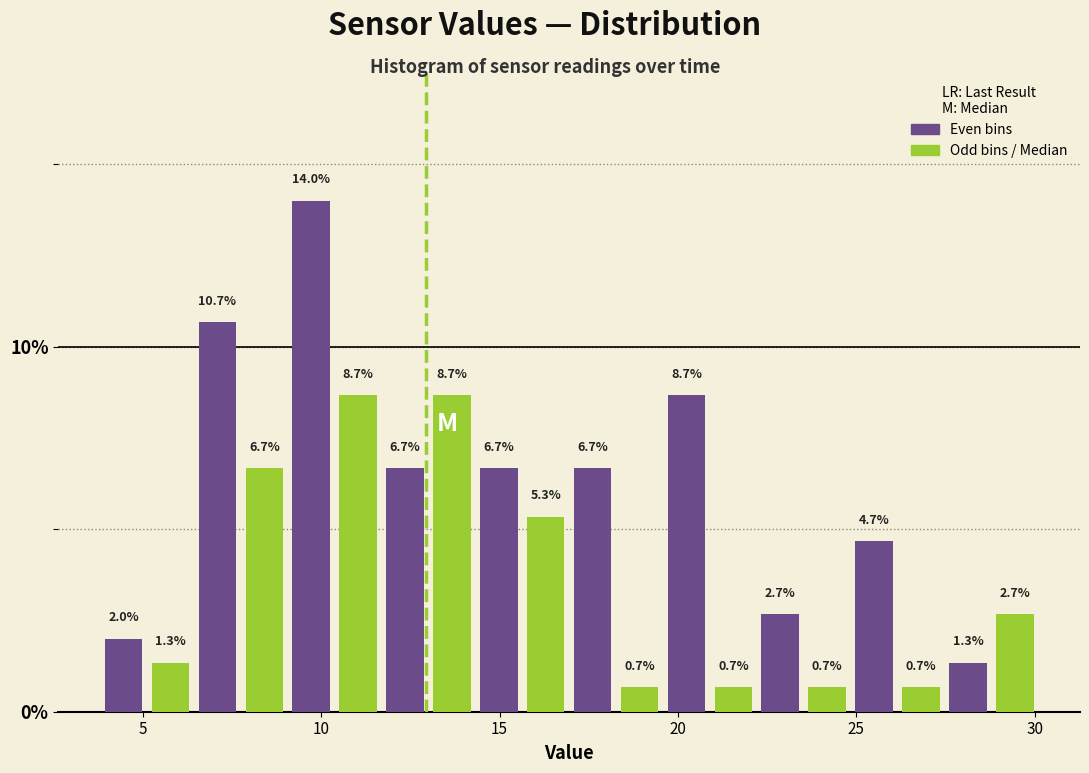

Read against the x-axis, roughly where is the centre of the tallest bar?

9.5